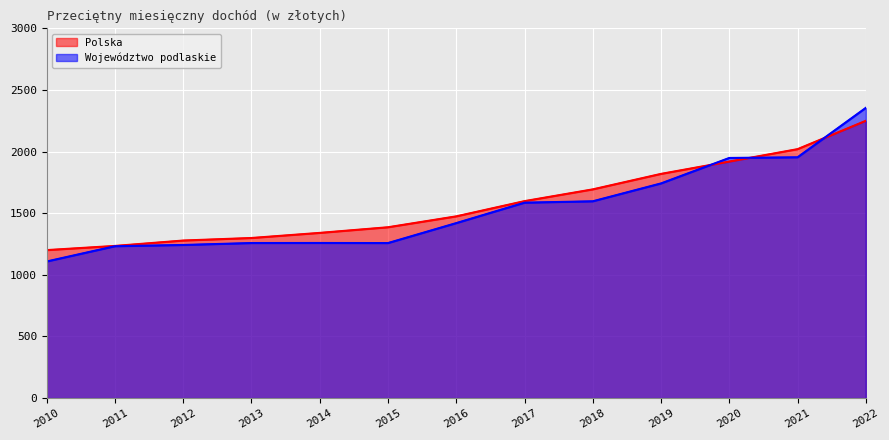

Which label corresponds to the largest value in the chart?

2022